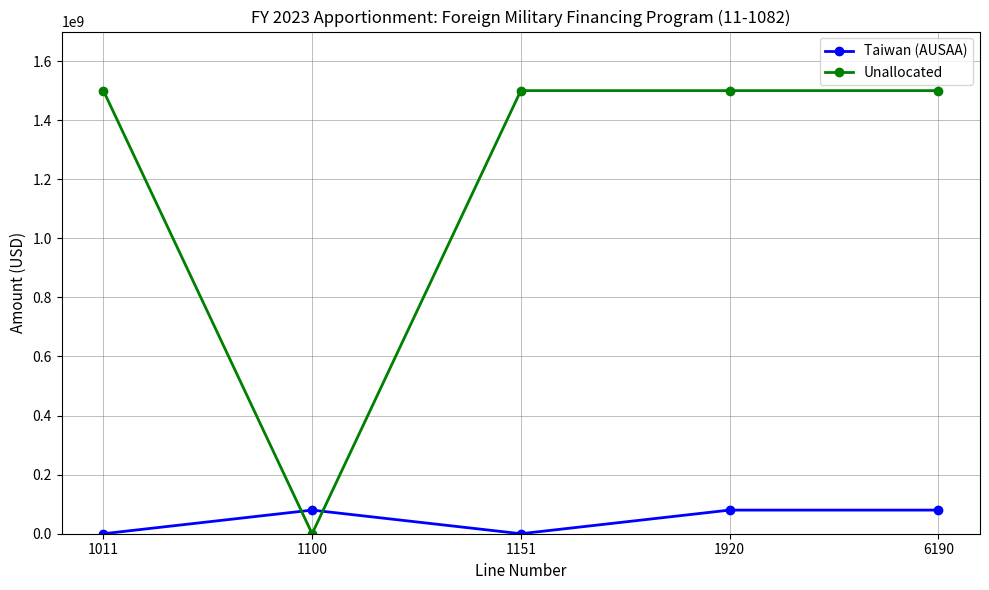

The Taiwan (AUSAA) series shows 135504797 at 1920. True or false?

False